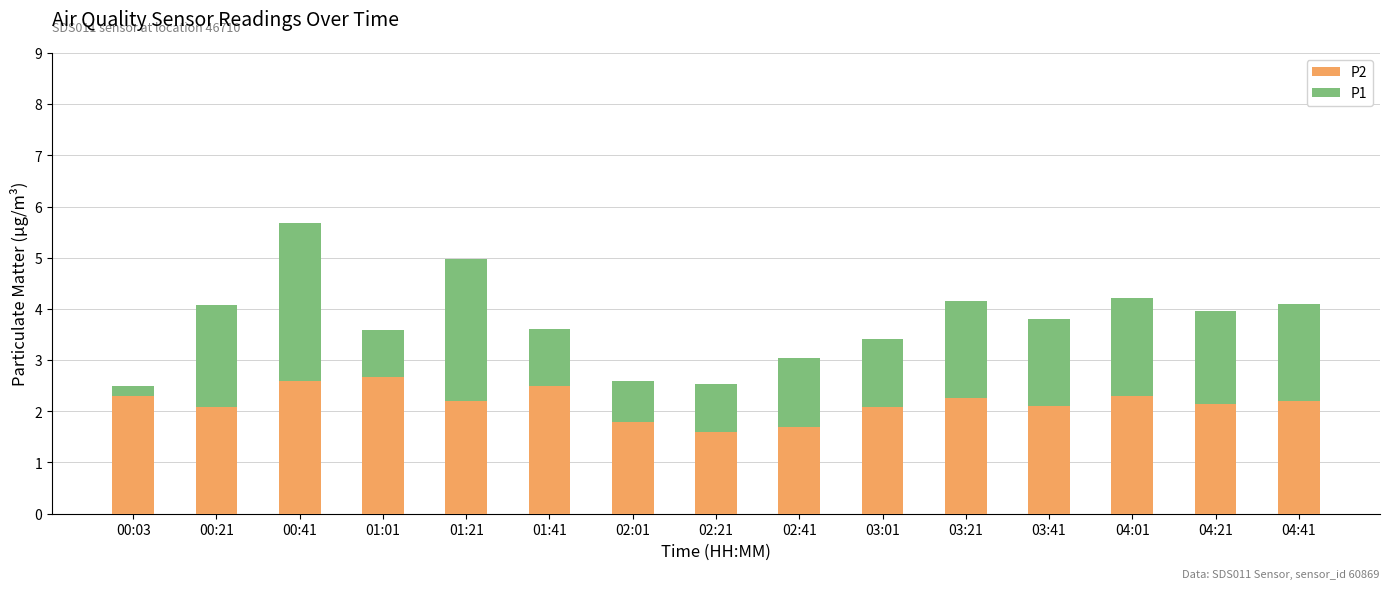

What is the value of the P2 bar at the 3rd from the left?

2.6